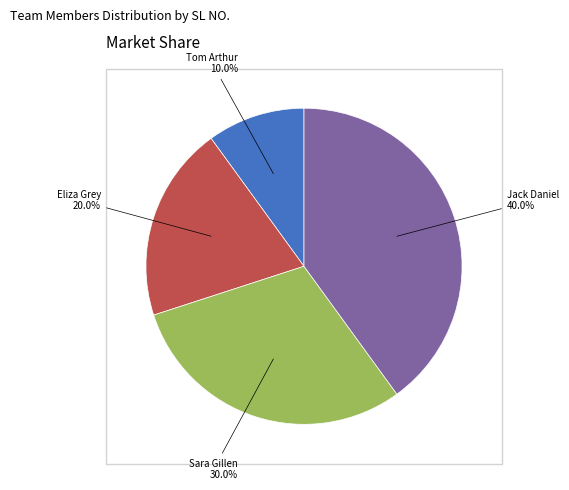

Does any single category account for the majority?

No